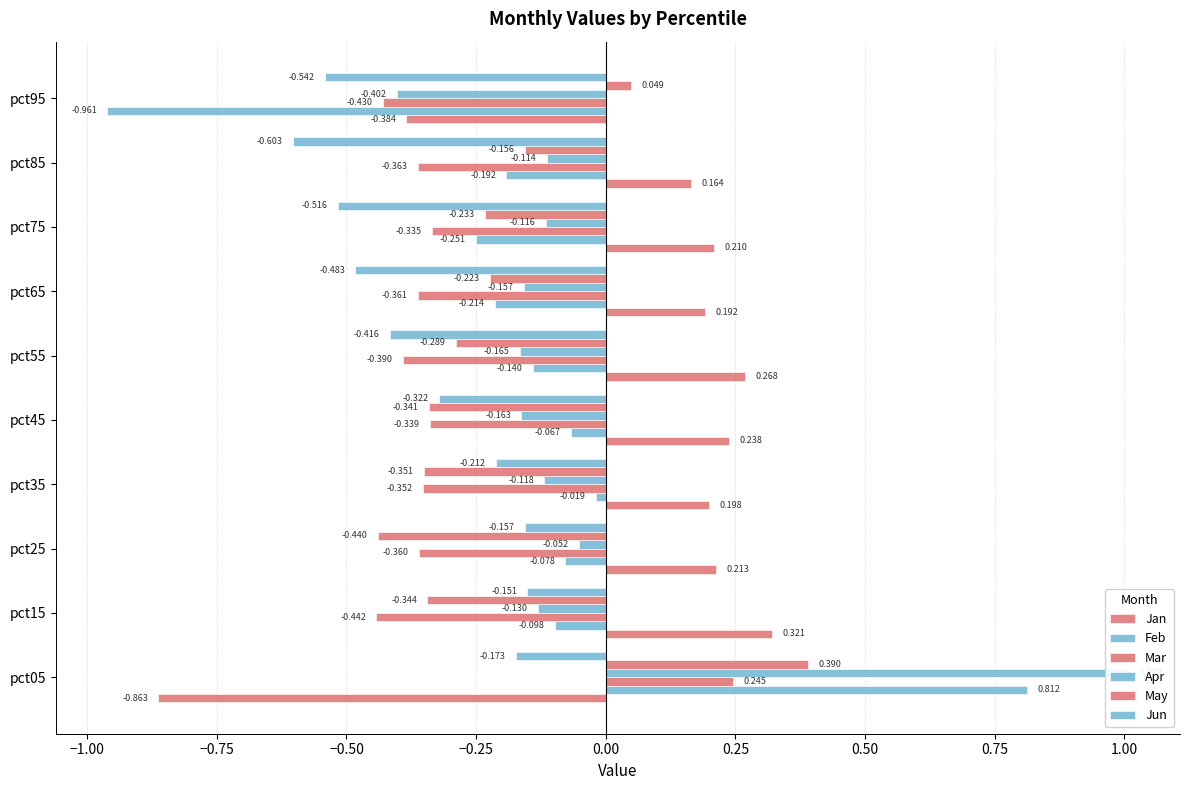

Count the number of data series in this chart.

6